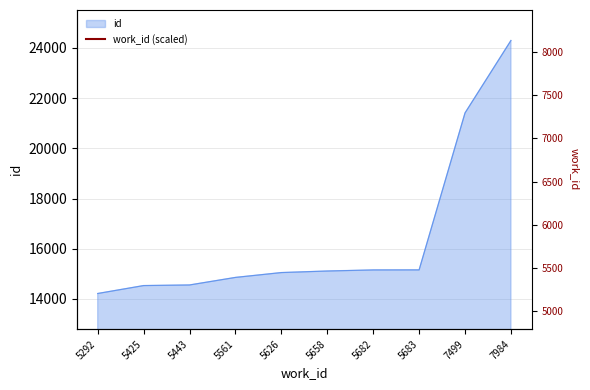

Between 5658 and 5682, which is larger?

5682